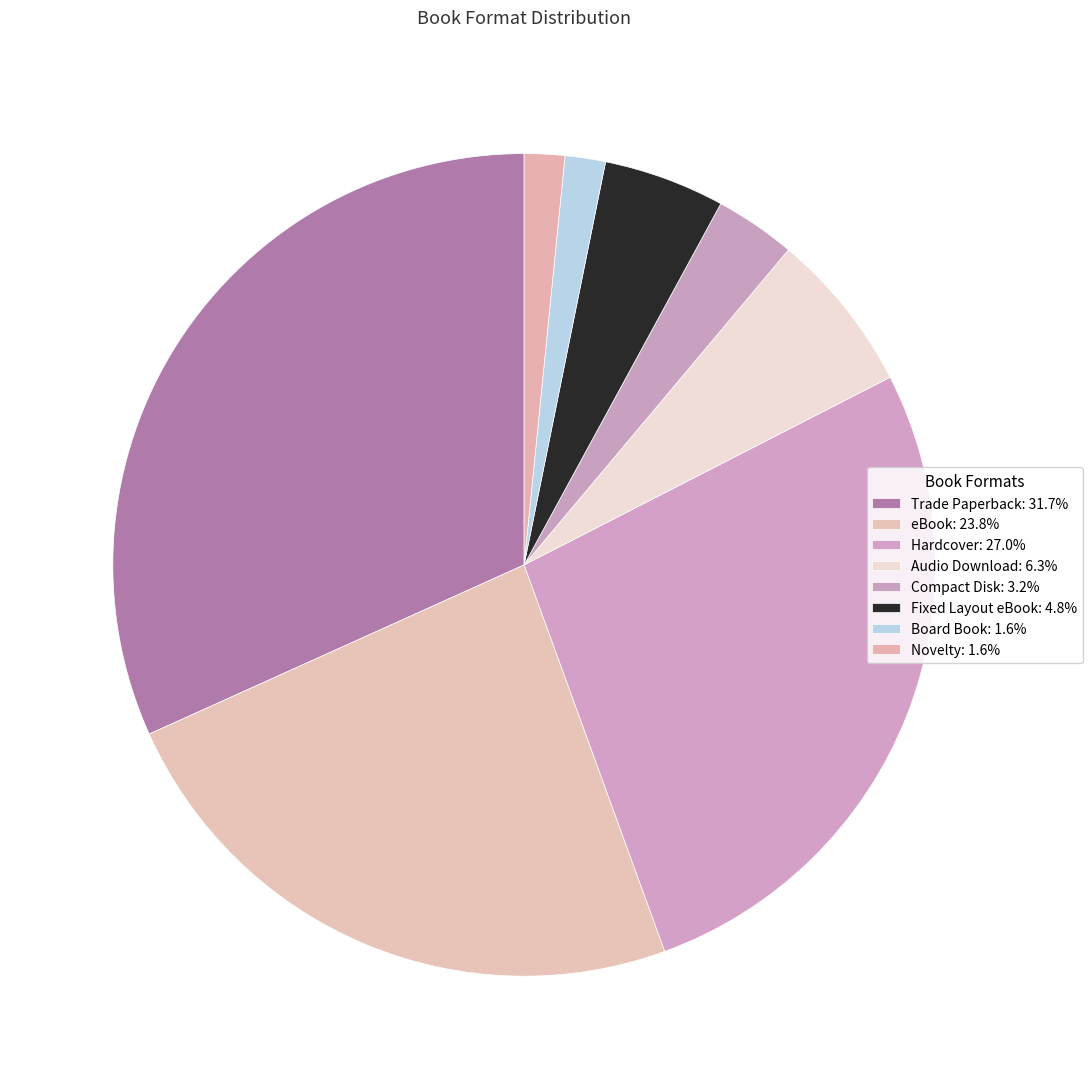

What percentage do Compact Disk and Hardcover together represent?

30.2%